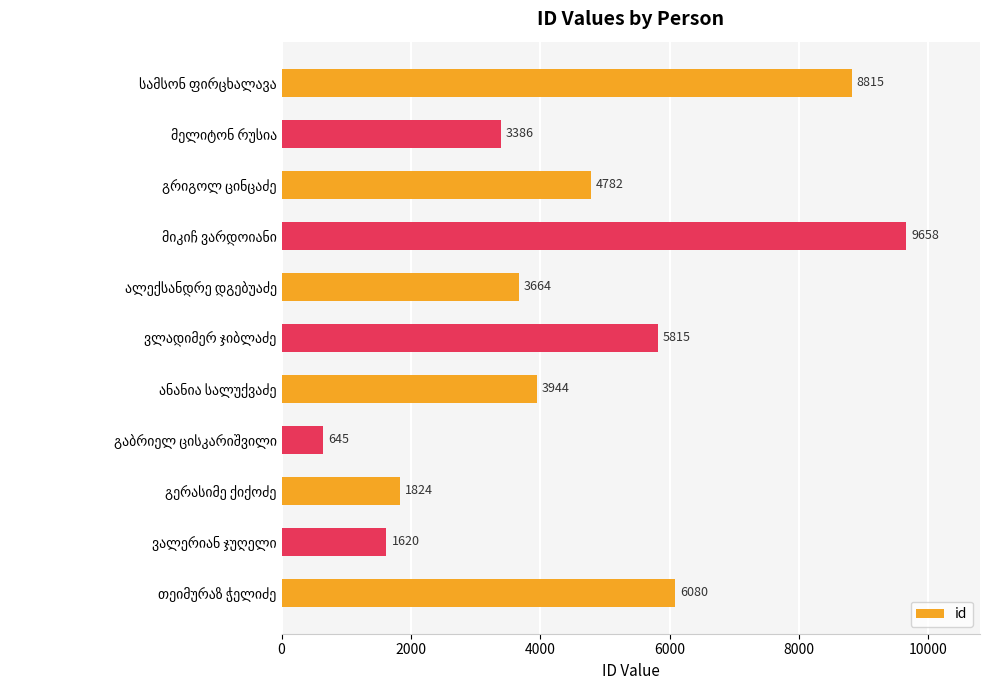

What is the smallest value displayed?

645